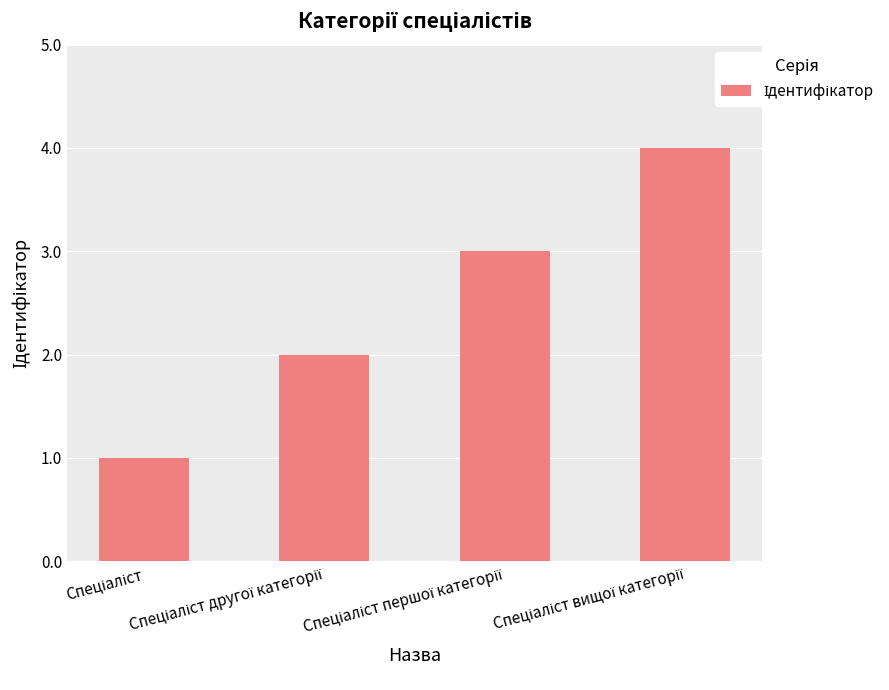

What is the difference between the second highest and minimum values?

2